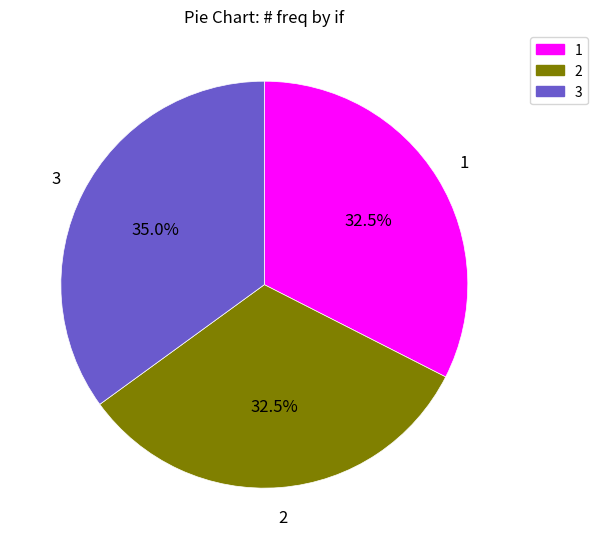

What is the total percentage of 3 and 2?

67.5%